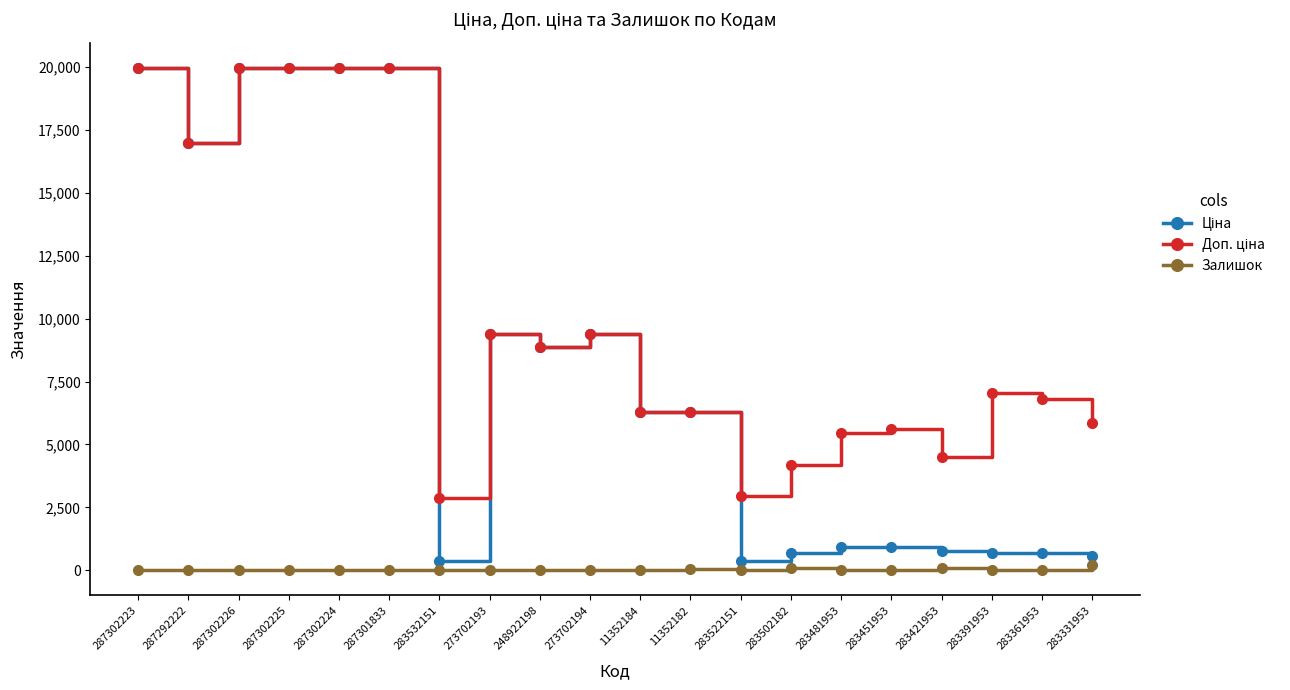

What position from the right is 287301833?

15